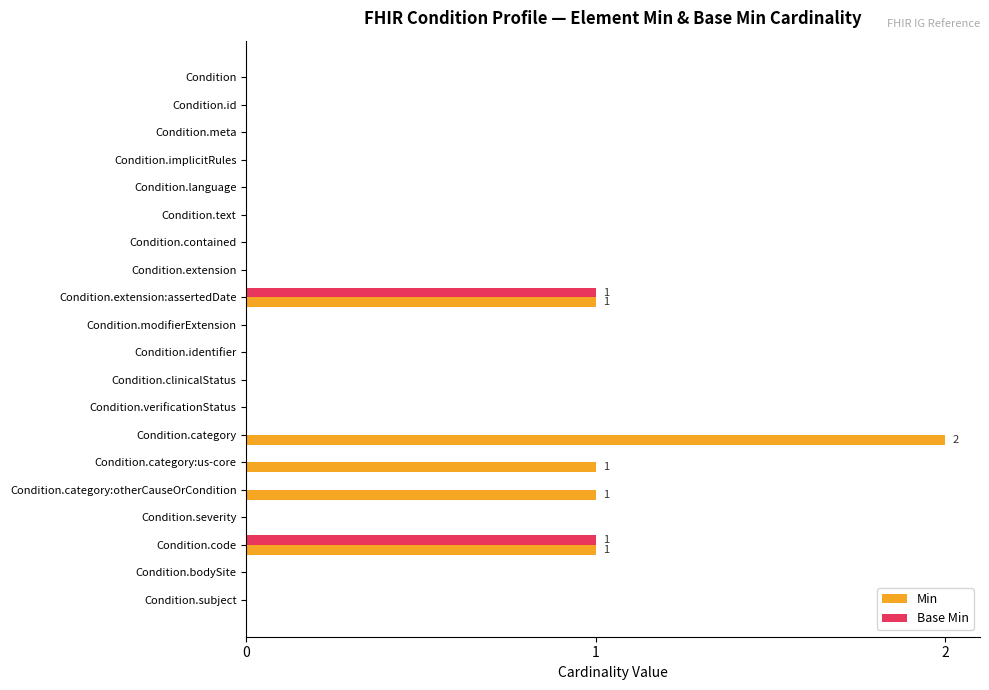

Count the Base Min values in the range 0 to 1.

20